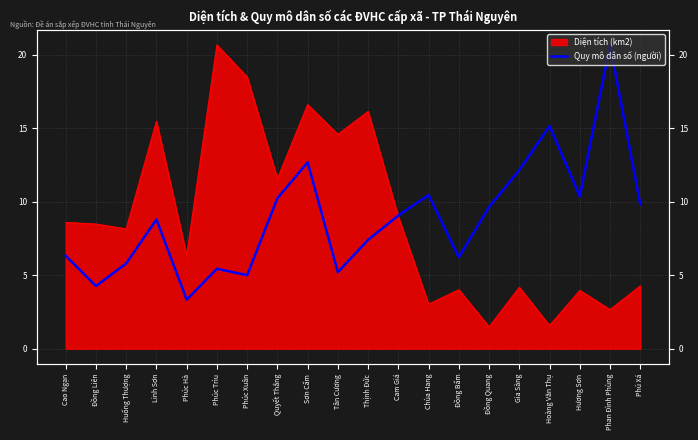

Does the chart display data point markers on the line(s)?

No